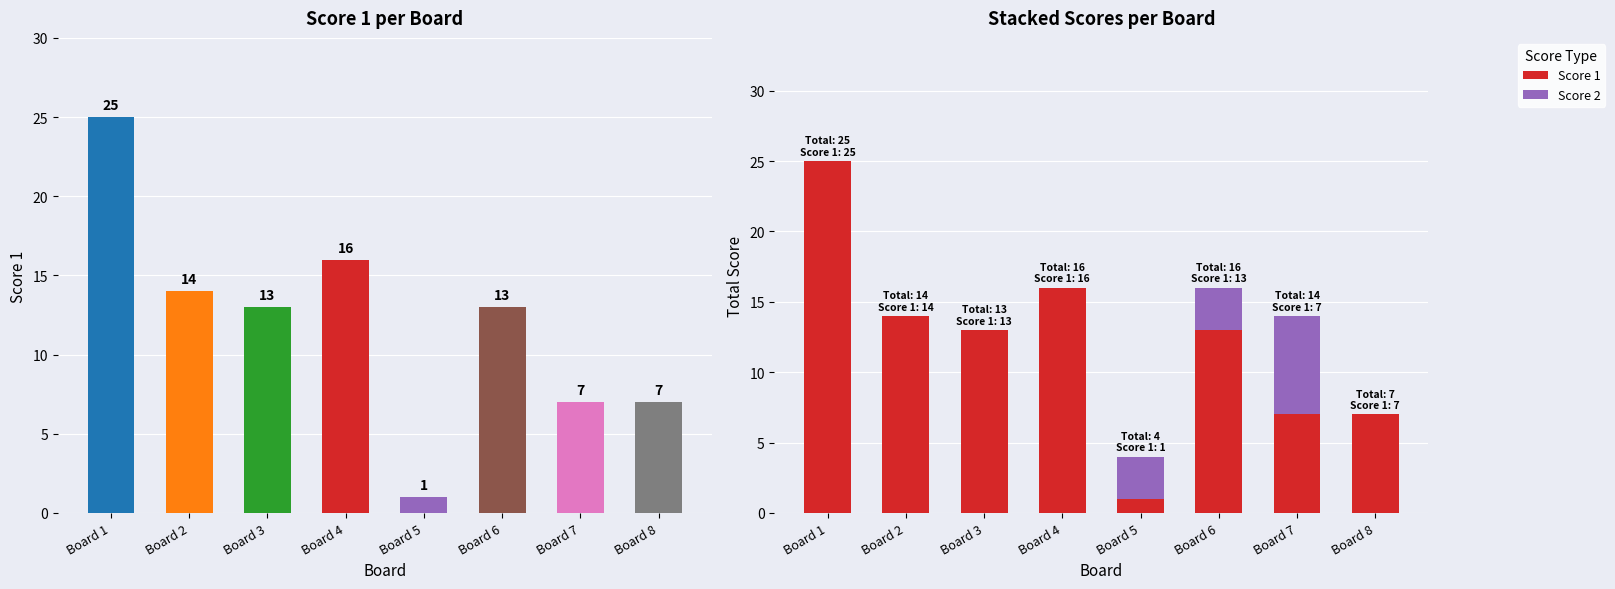

Reading left to right, list all the values displayed in this chart.

Score 1: Board 1=25	Board 2=14	Board 3=13	Board 4=16	Board 5=1	Board 6=13	Board 7=7	Board 8=7
Score 2: Board 1=0	Board 2=0	Board 3=0	Board 4=0	Board 5=3	Board 6=3	Board 7=7	Board 8=0